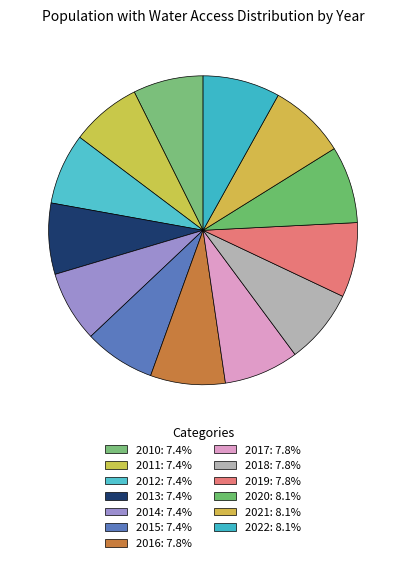

Rank the categories by value from lowest to highest.

2010, 2011, 2012, 2013, 2014, 2015, 2016, 2017, 2018, 2019, 2021, 2020, 2022